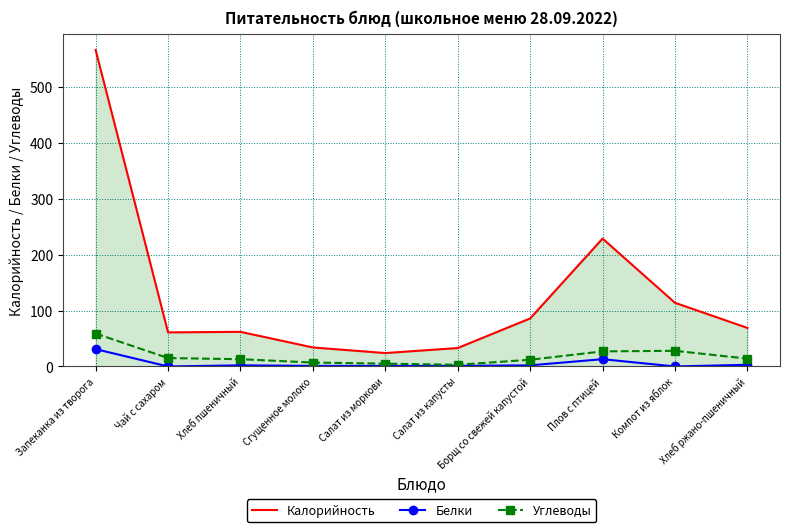

What is the average value of the Белки series?

5